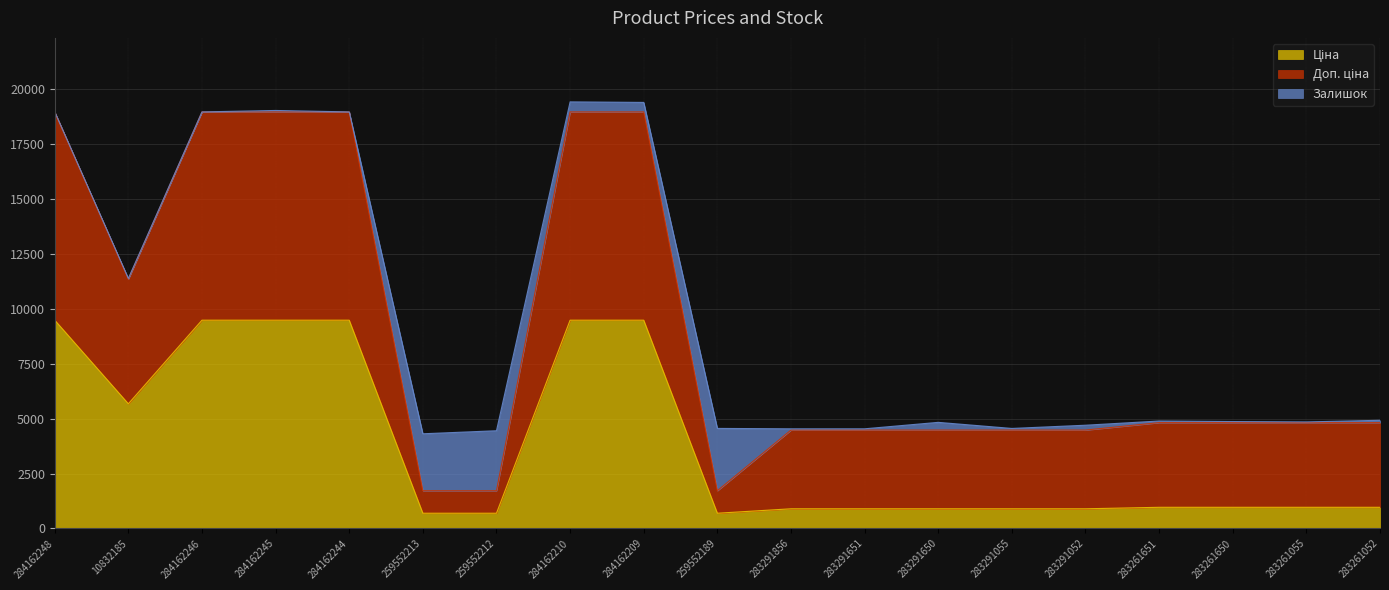

Does the chart display data point markers on the line(s)?

No